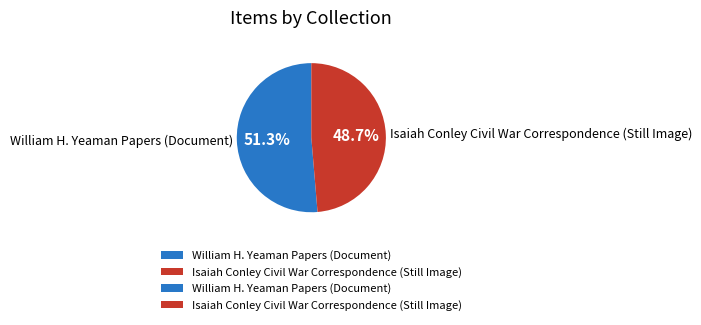

To the nearest percent, what percentage of the pie is William H. Yeaman Papers (Document)?

51%